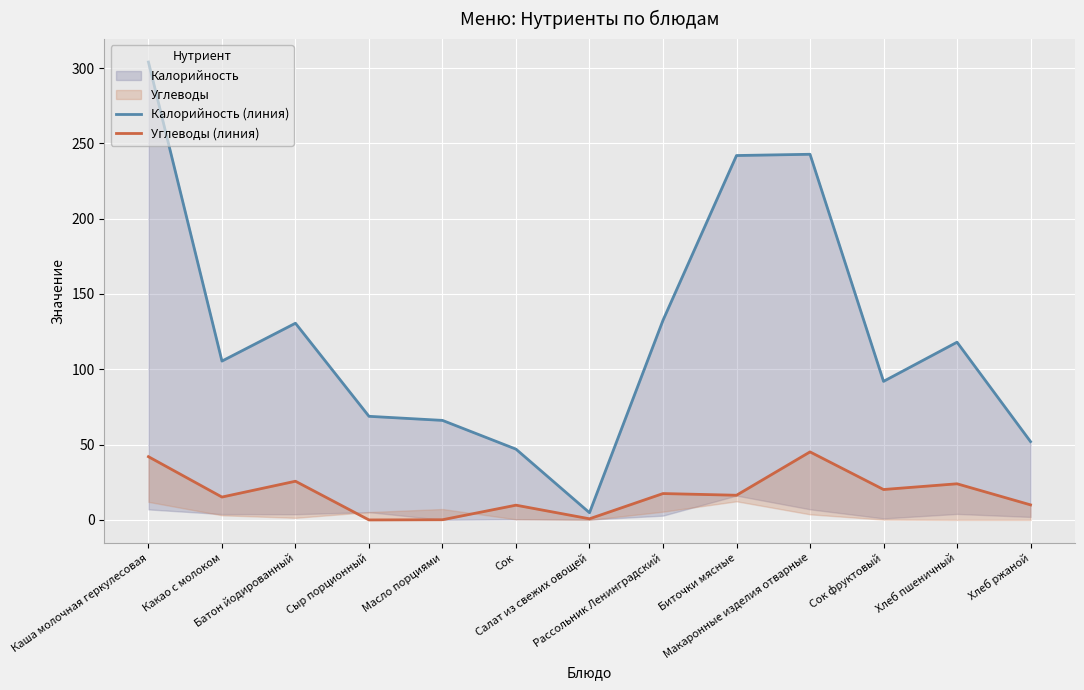

Reading left to right, transcribe all the data shown in this chart.

Калорийность (линия): 304.0	105.5	130.6	68.8	66.1	47.0	4.8	132.6	241.9	242.8	92.0	118.0	52.0
Углеводы (линия): 42.0	15.2	25.7	0.0	0.1	9.8	0.8	17.5	16.4	45.2	20.2	24.0	10.0